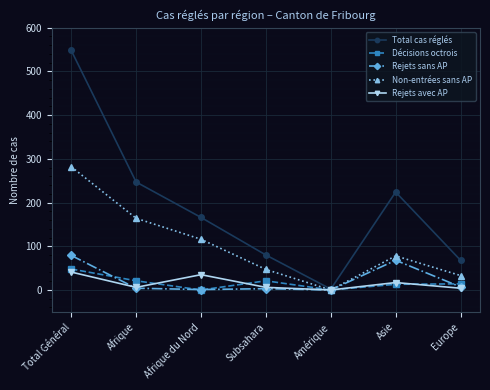

The value of Décisions octrois at Afrique du Nord is 0. True or false?

True